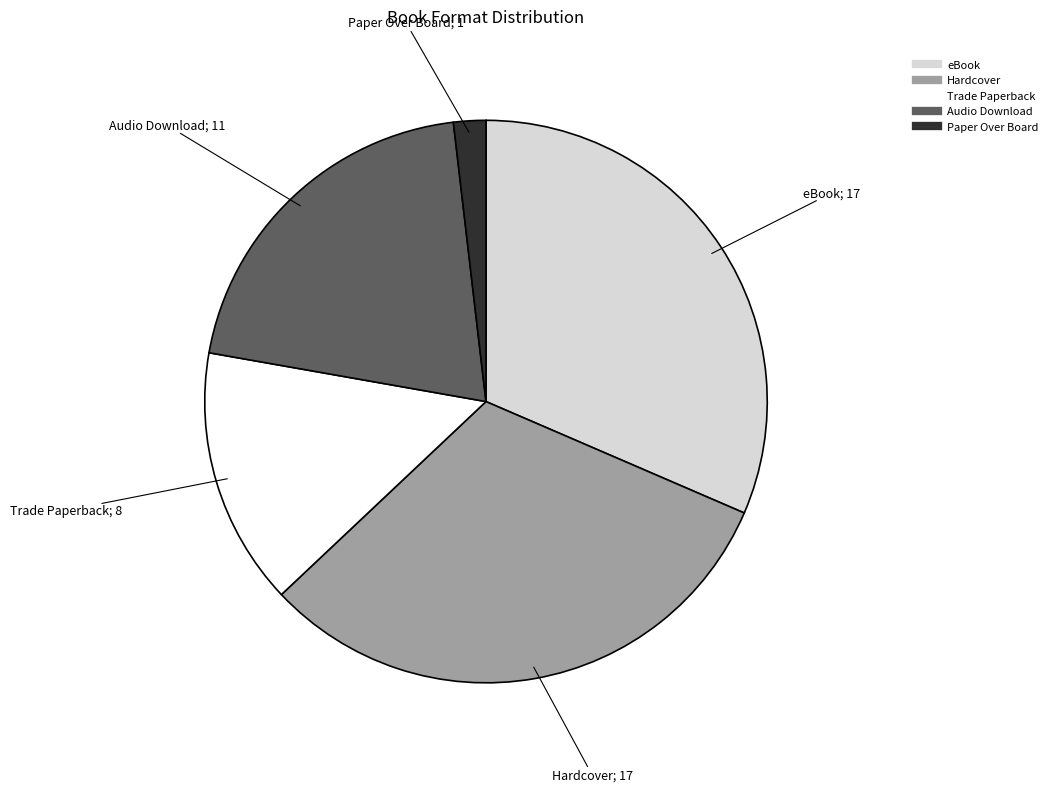

Does Hardcover account for over 50% of the chart?

No